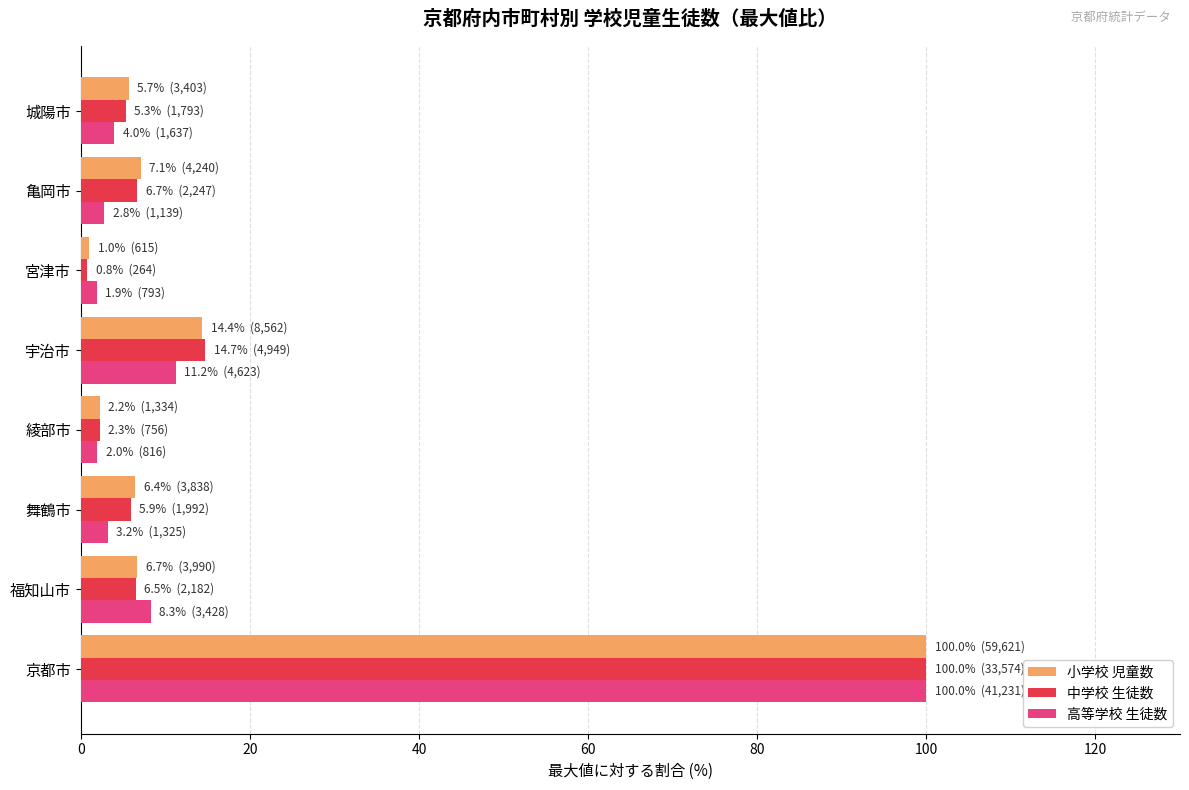

The 中学校 生徒数 series shows 167.1 at 京都市. True or false?

False